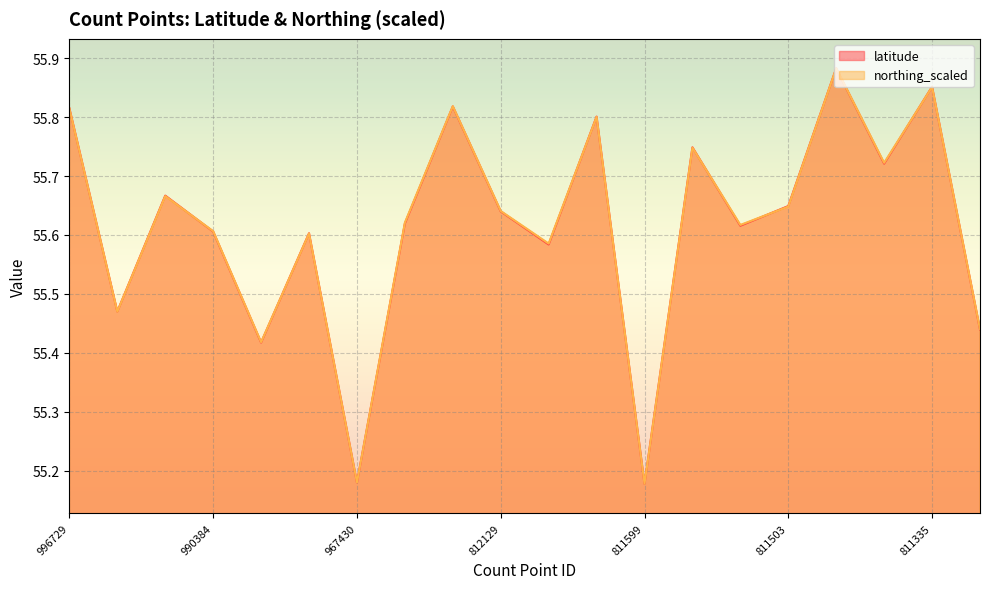

Reading left to right, transcribe all the data shown in this chart.

latitude: 55.8	55.5	55.7	55.6	55.4	55.6	55.2	55.6	55.8	55.6	55.6	55.8	55.2	55.7	55.6	55.6	55.9	55.7	55.9	55.4
northing_scaled: 55.8	55.5	55.7	55.6	55.4	55.6	55.2	55.6	55.8	55.6	55.6	55.8	55.2	55.7	55.6	55.6	55.9	55.7	55.9	55.4